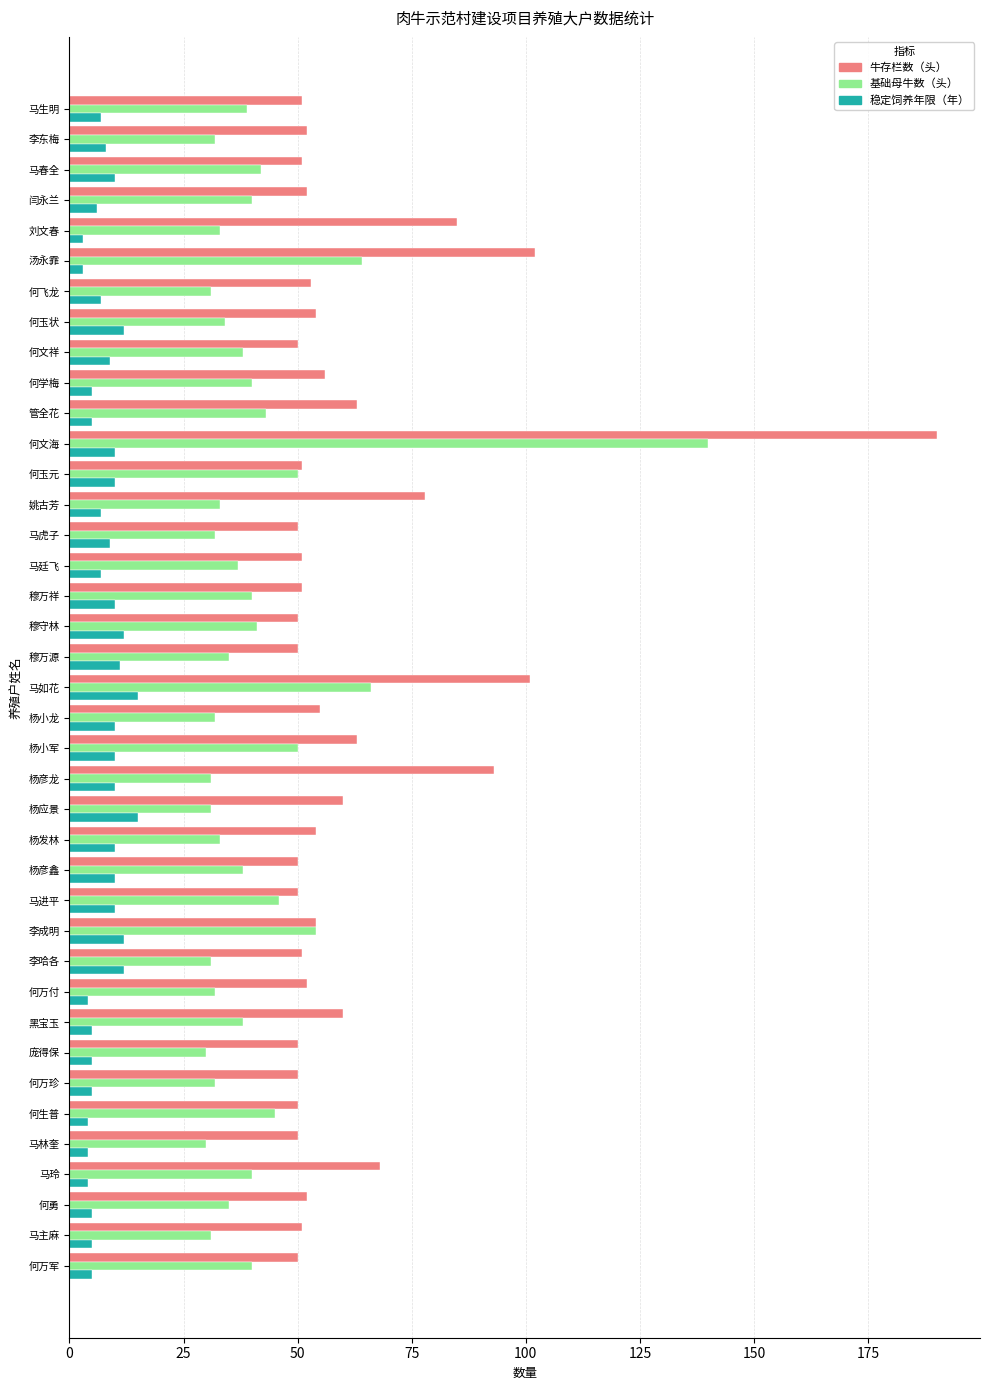

At how many categories does at least one series exceed 161?

1